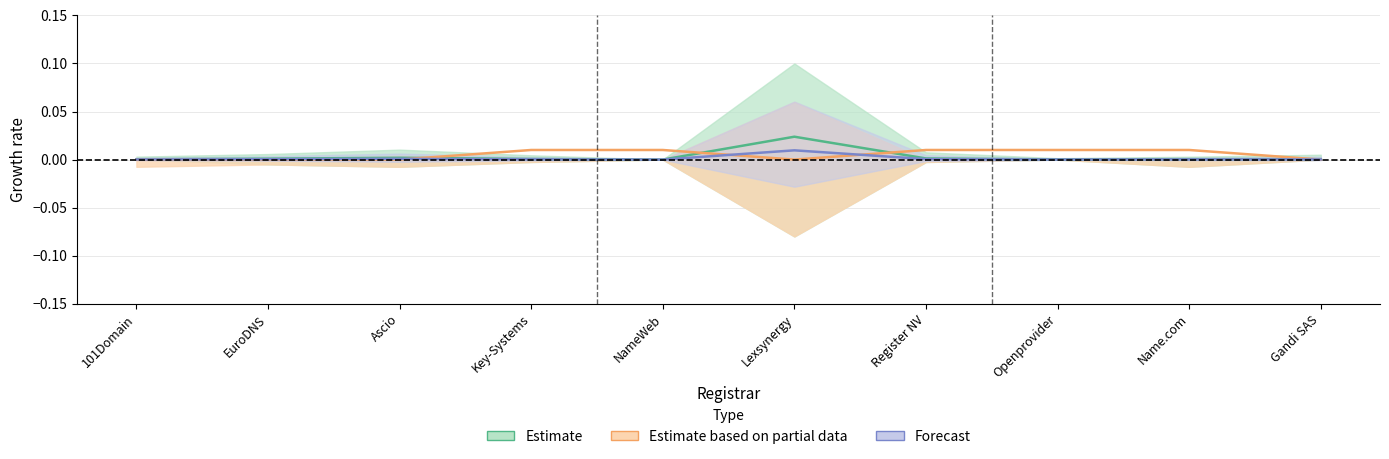

Where is the first local maximum for total-domains?

Ascio